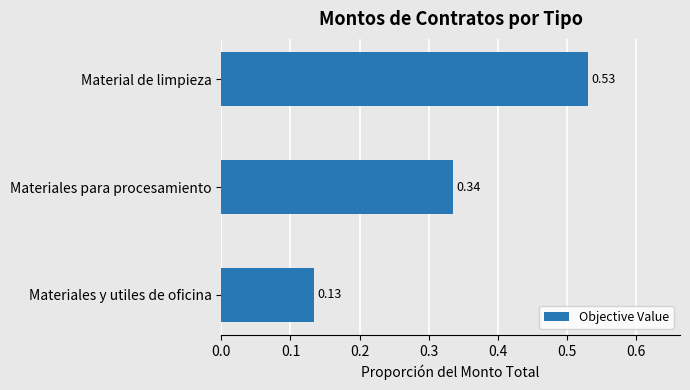

What is the sum of all values?

1.0